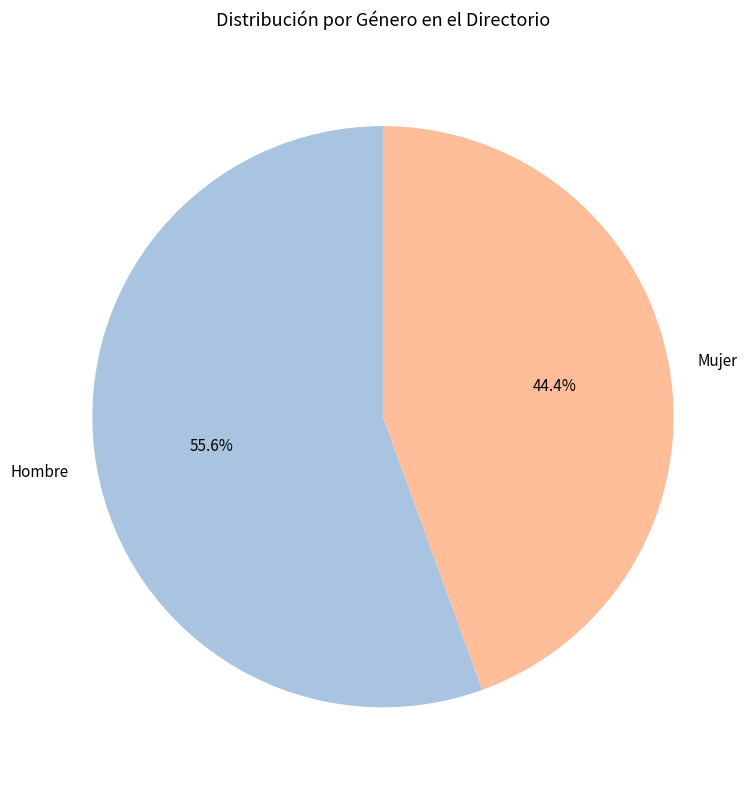

What percentage is NOT represented by Mujer?

55.6%